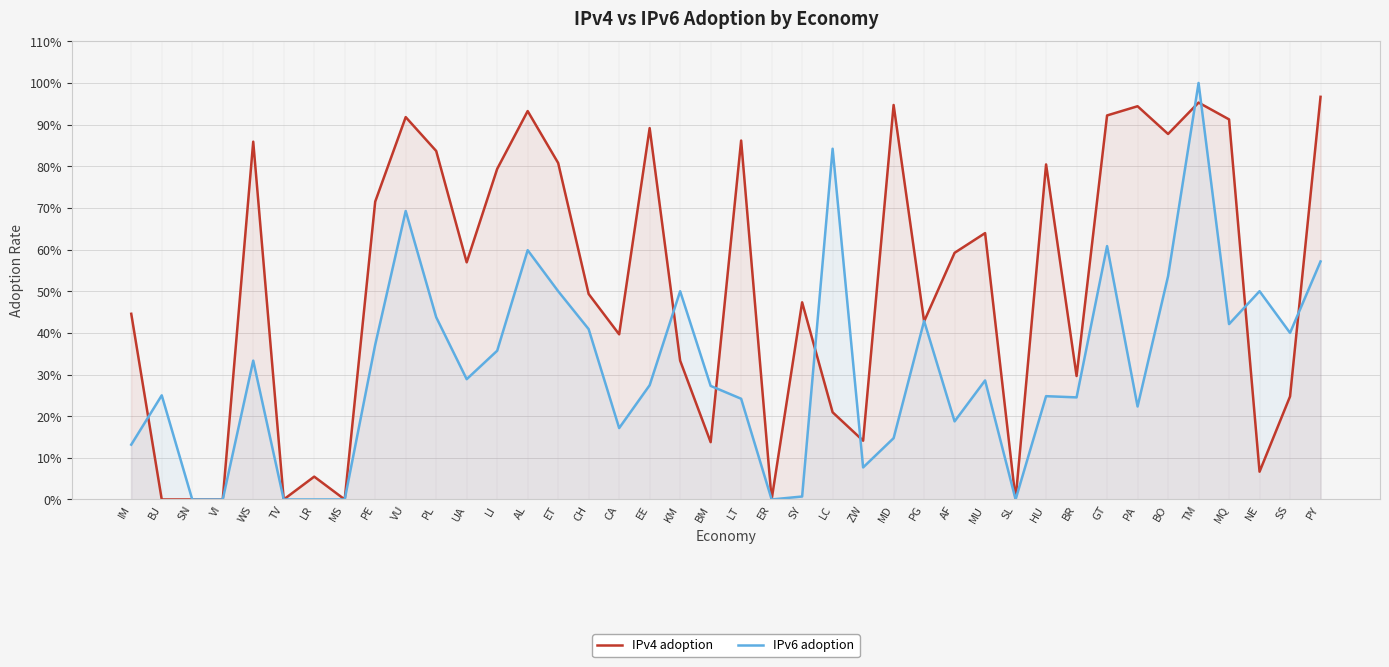

The value of IPv4 adoption at UA is 0.6. True or false?

True